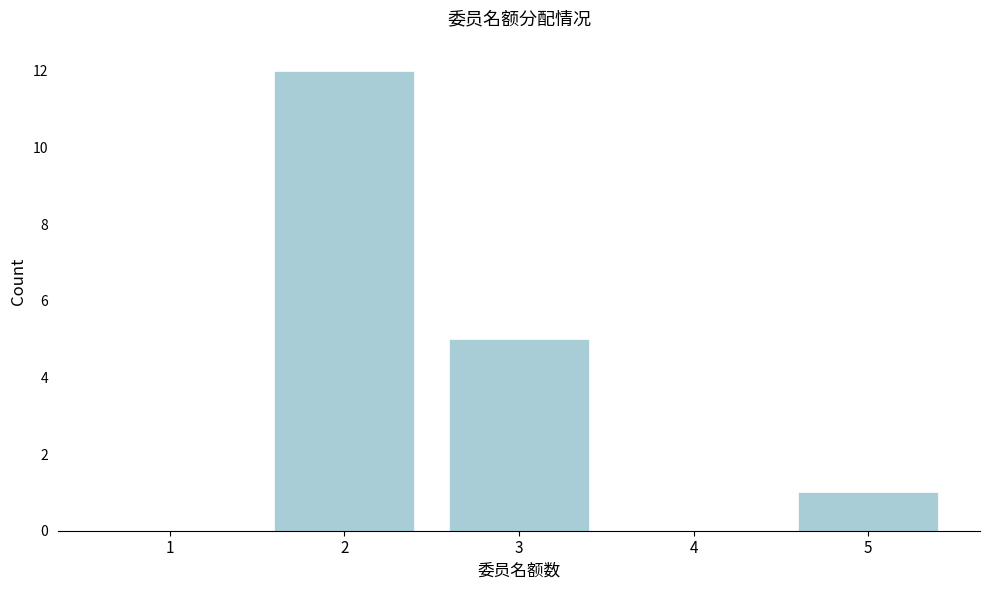

Reading left to right, transcribe all the data shown in this chart.

1=0	2=12	3=5	4=0	5=1